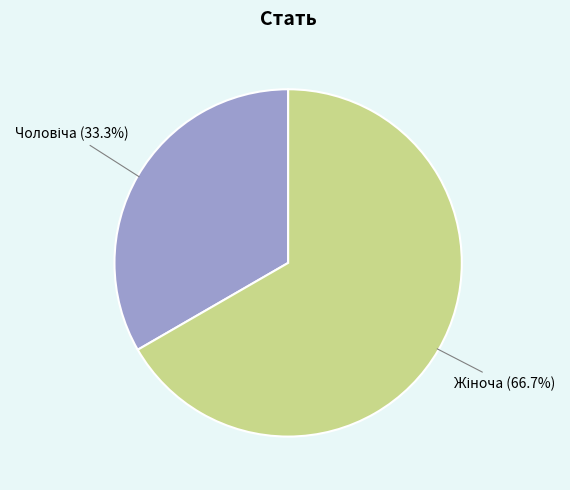

How many slices are in this pie chart?

2